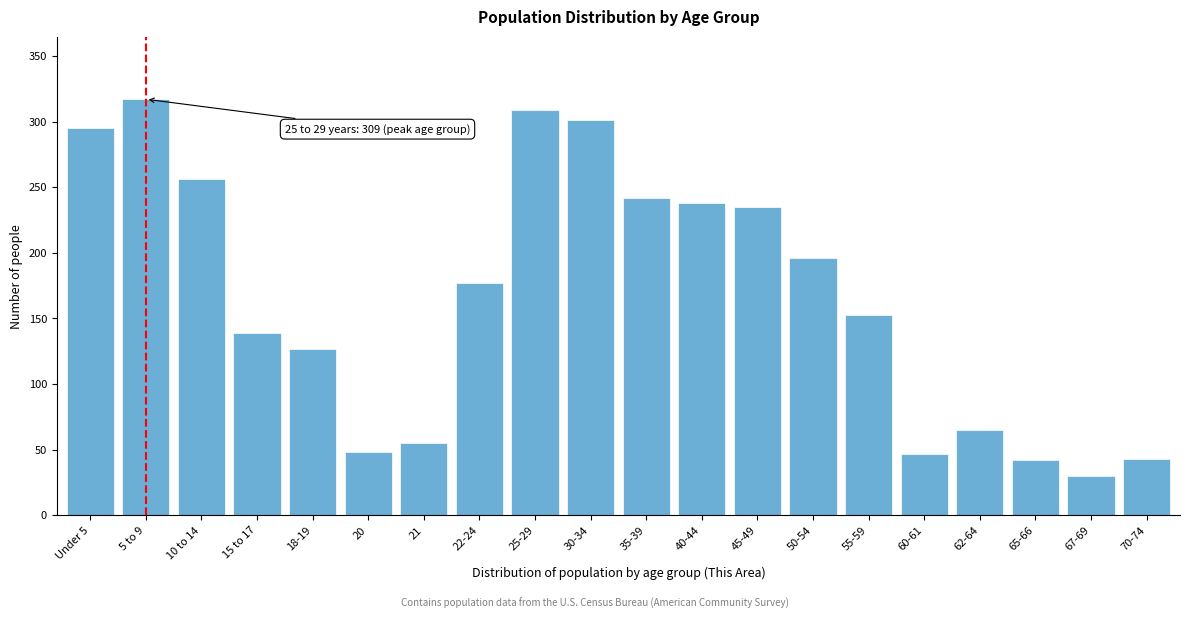

What is the label of the 16th bar from the right?

18-19